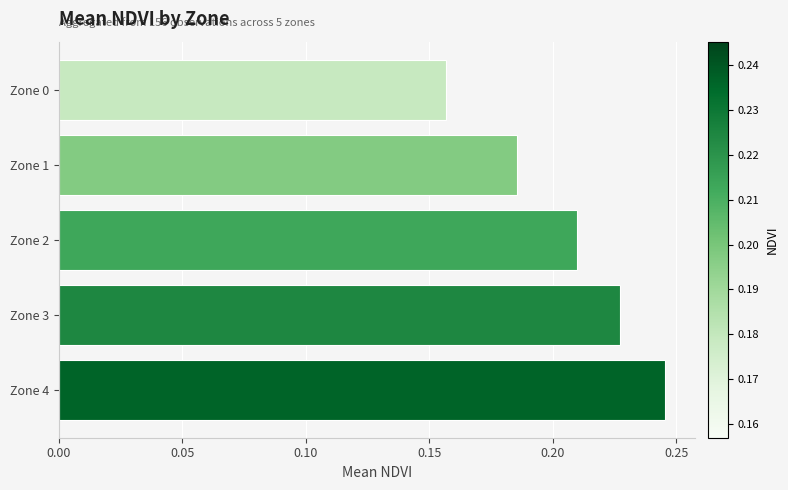

The value at Zone 1 is 0.1. True or false?

False